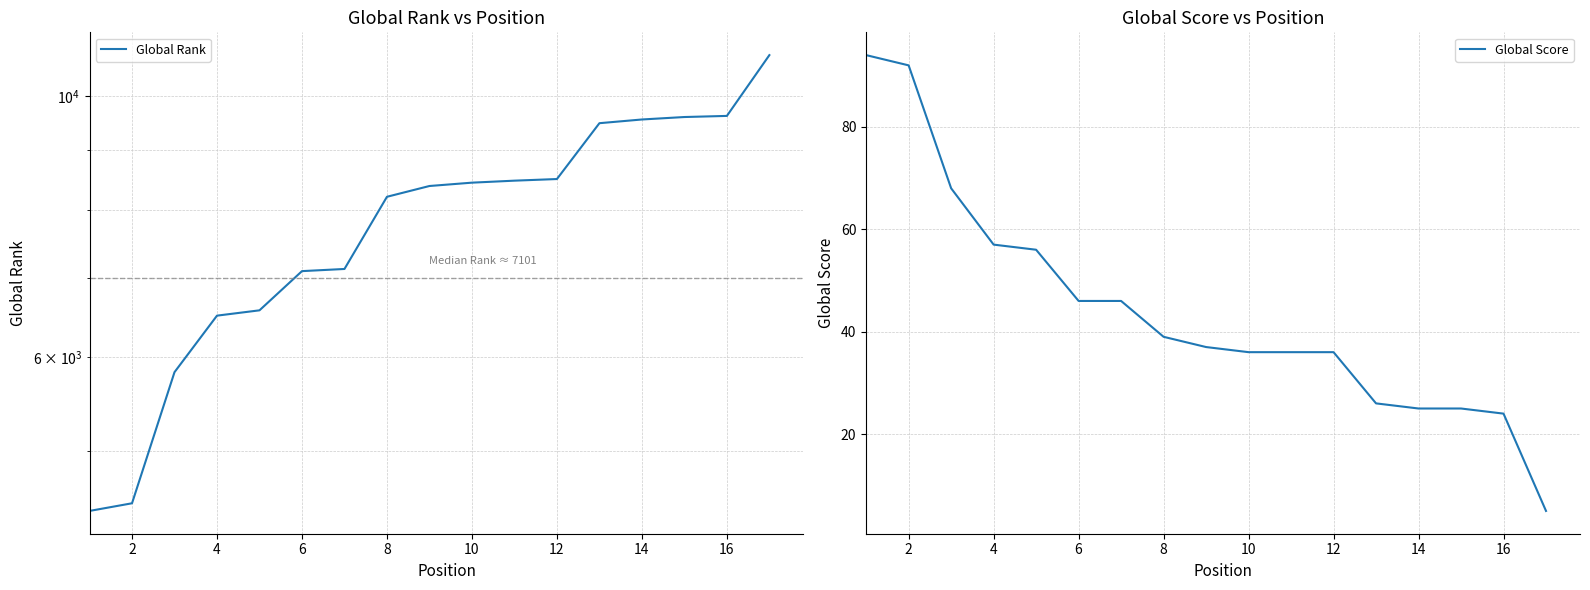

Count the number of data series in this chart.

2